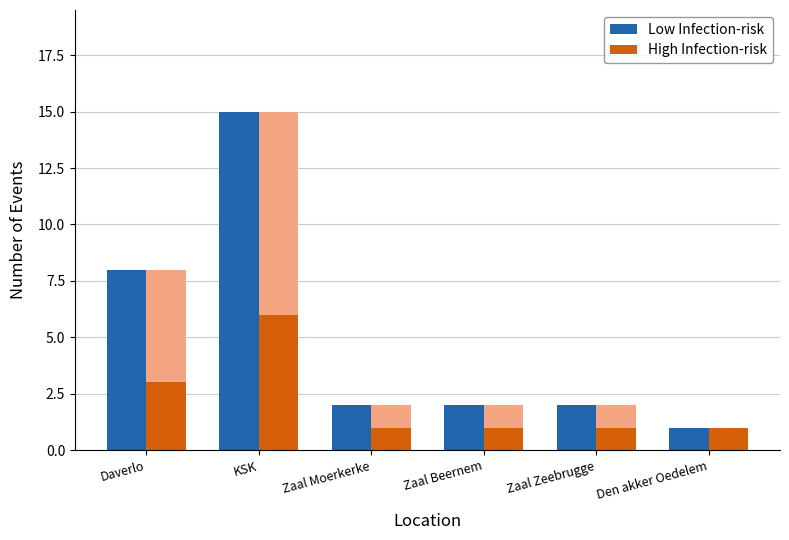

What is the label of the 2nd bar from the left?

KSK